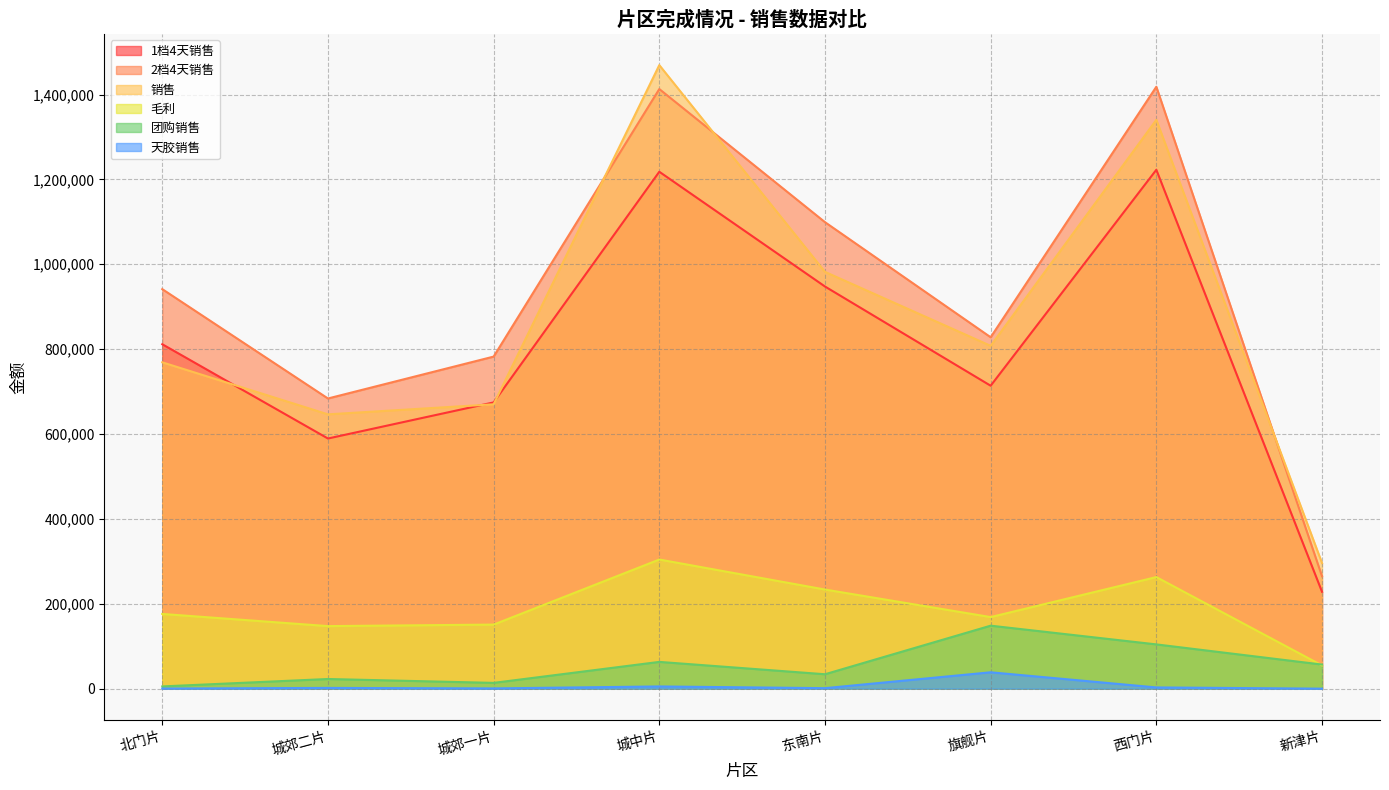

True or false: 2档4天销售 and 1档4天销售 cross at least once.

False